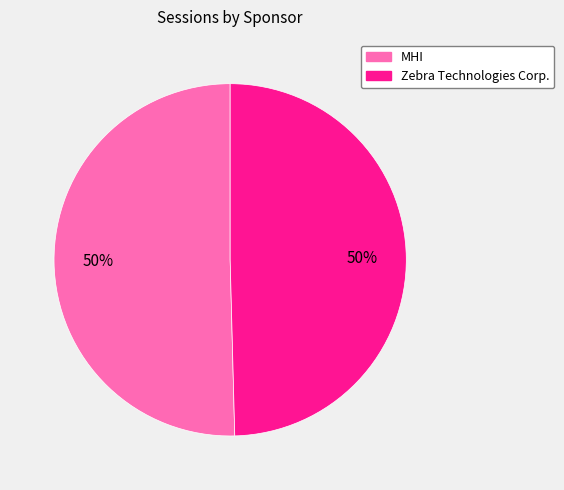

To the nearest percent, what is the average slice percentage?

50%